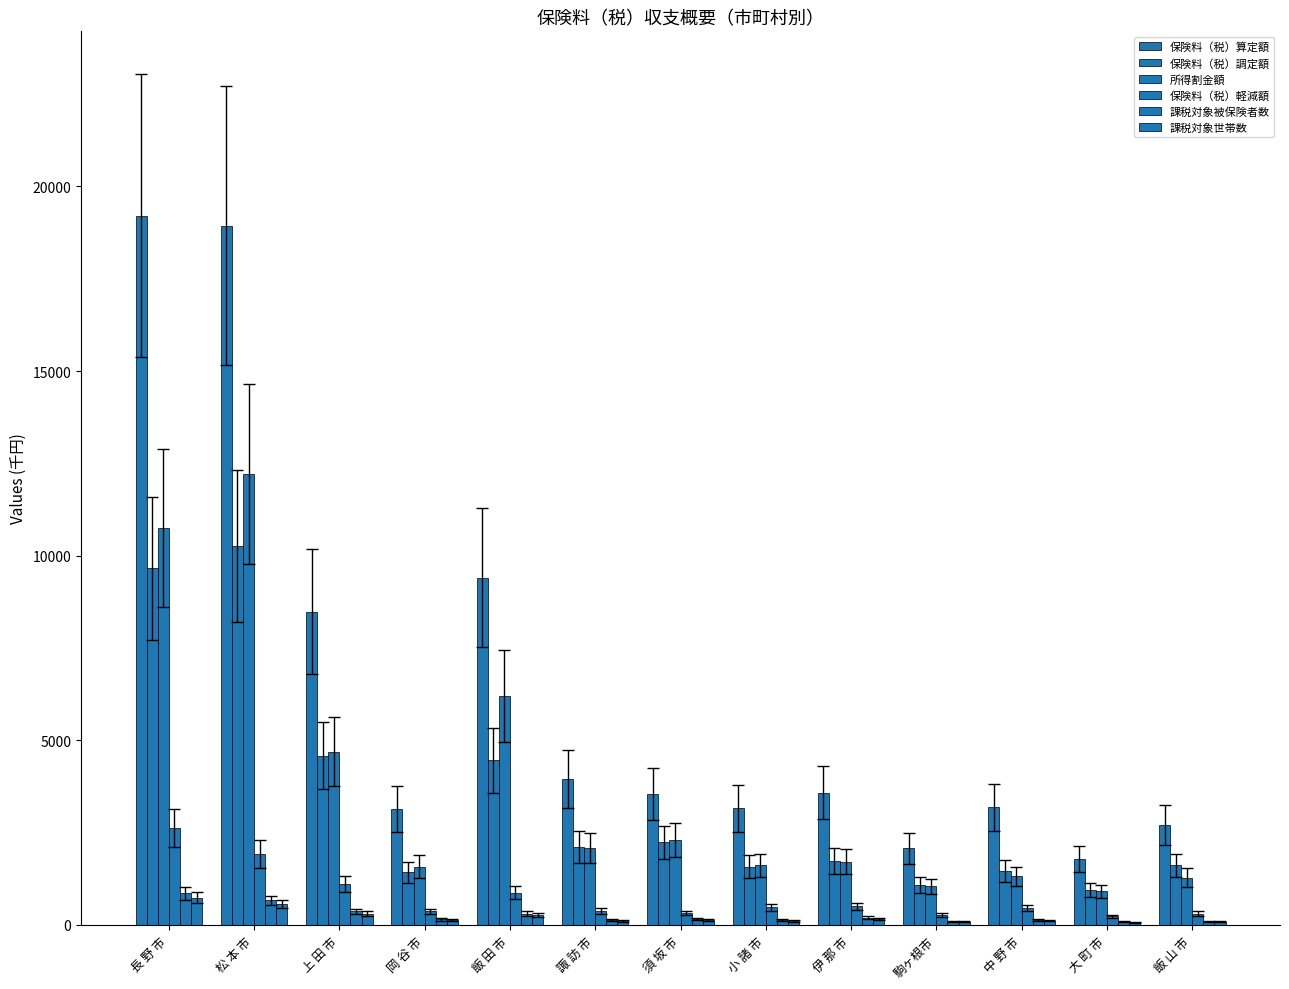

The 所得割金額 series shows 1819 at 中 野 市. True or false?

False